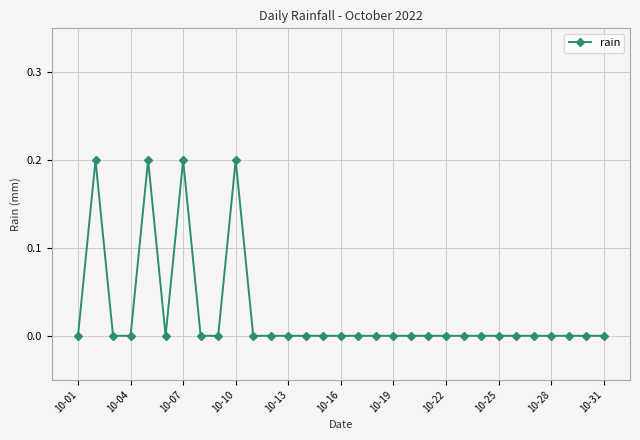

What is the sum of all values?

0.8